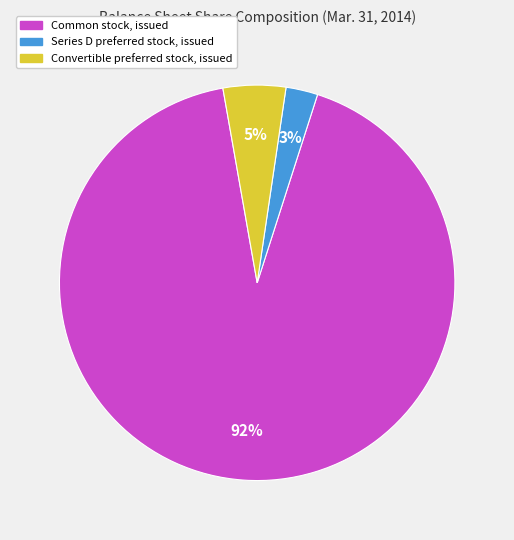

Does any single category account for the majority?

Yes